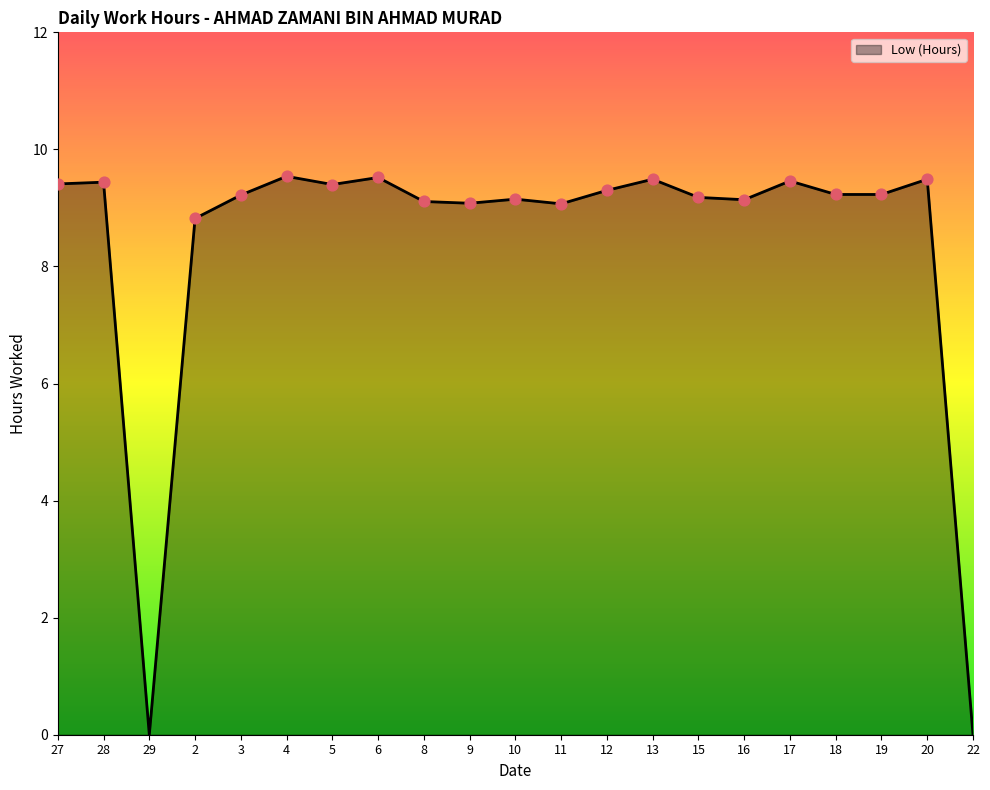

What is the ratio of the value at 5 to the value at 18?

1.0